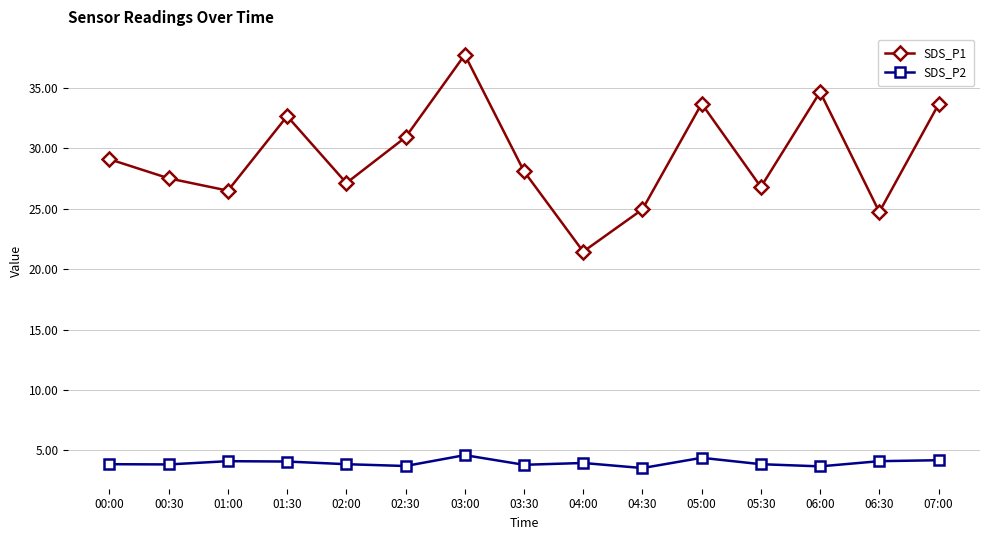

What value does the SDS_P2 series have at 01:00?

4.1